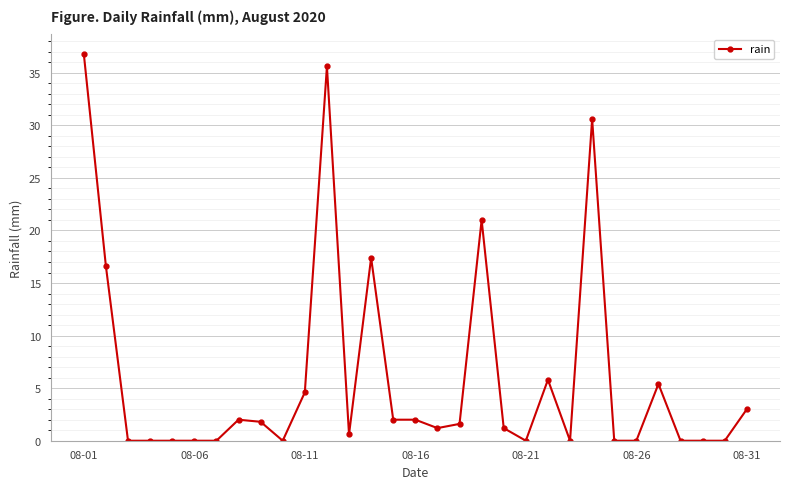

What is the difference between the maximum and minimum values?

36.8